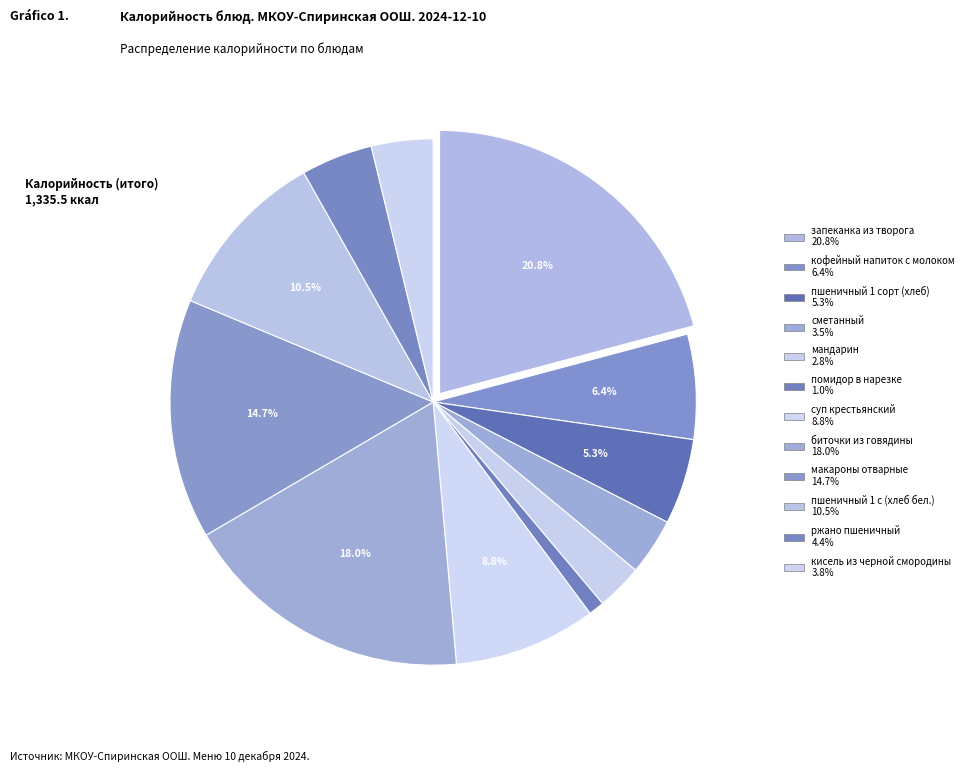

Is it true that мандарин is 1% of the pie?

False